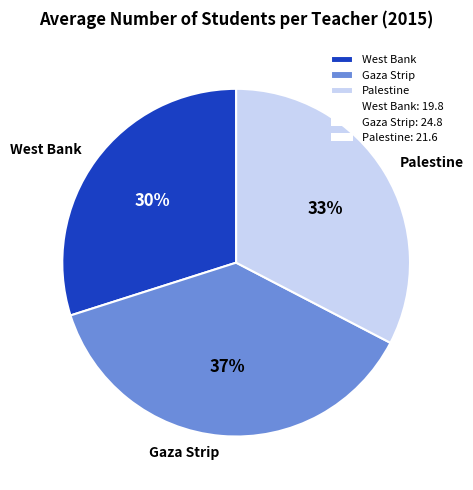

To the nearest percent, what is the combined percentage of Gaza Strip and West Bank?

67%